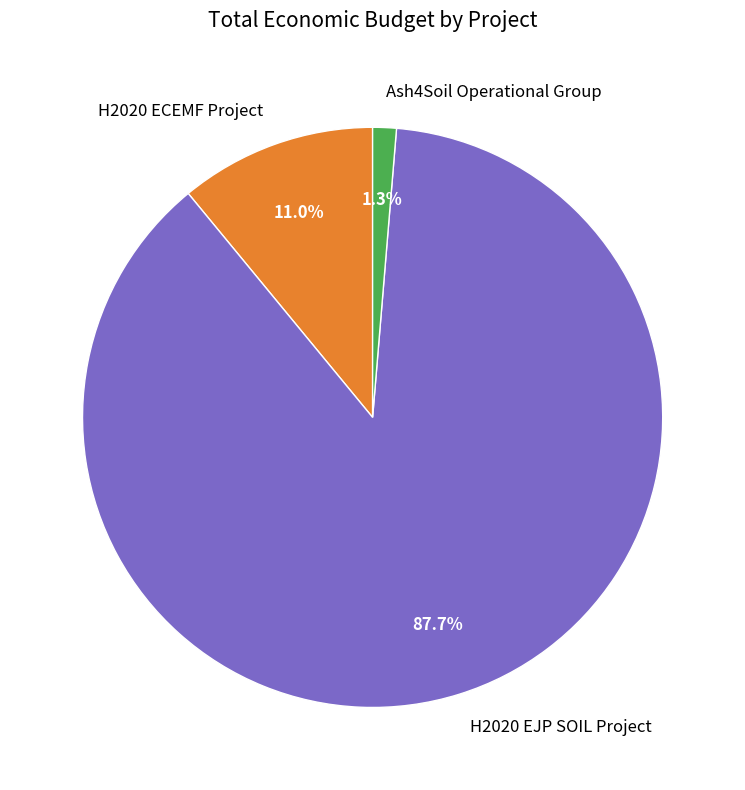

Is there a majority slice in this chart?

Yes